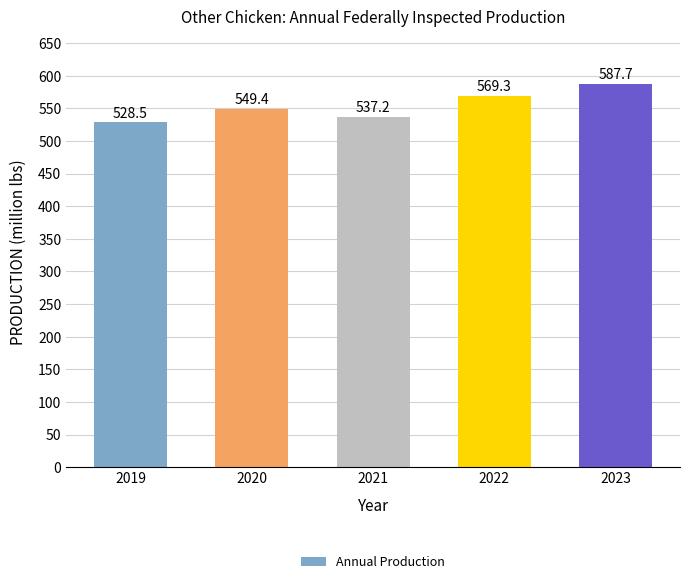

What is the smallest value displayed?

528.5